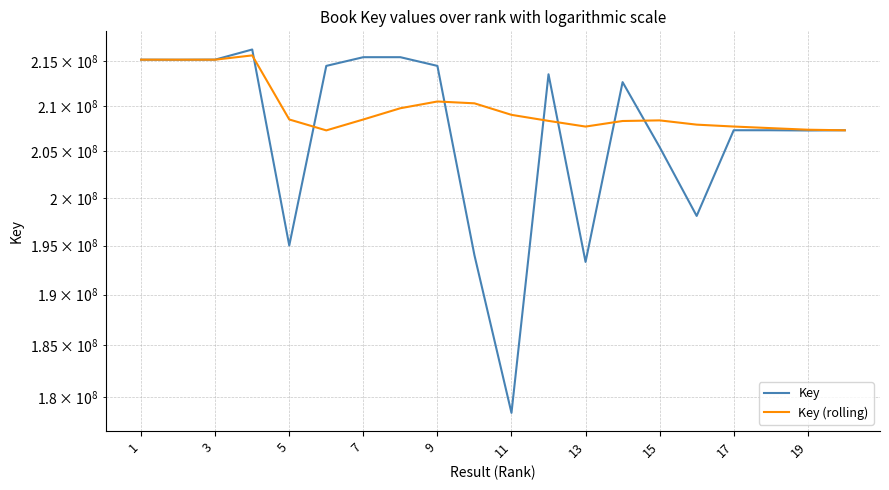

How many data points in Key are less than 212647609?

10